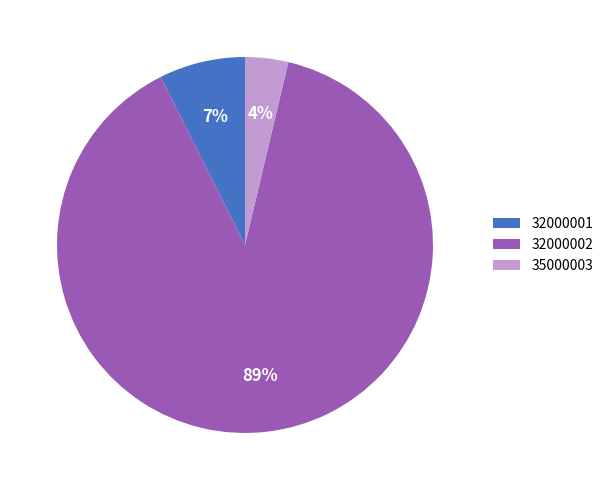

What percentage is the 35000003 slice, to the nearest percent?

4%